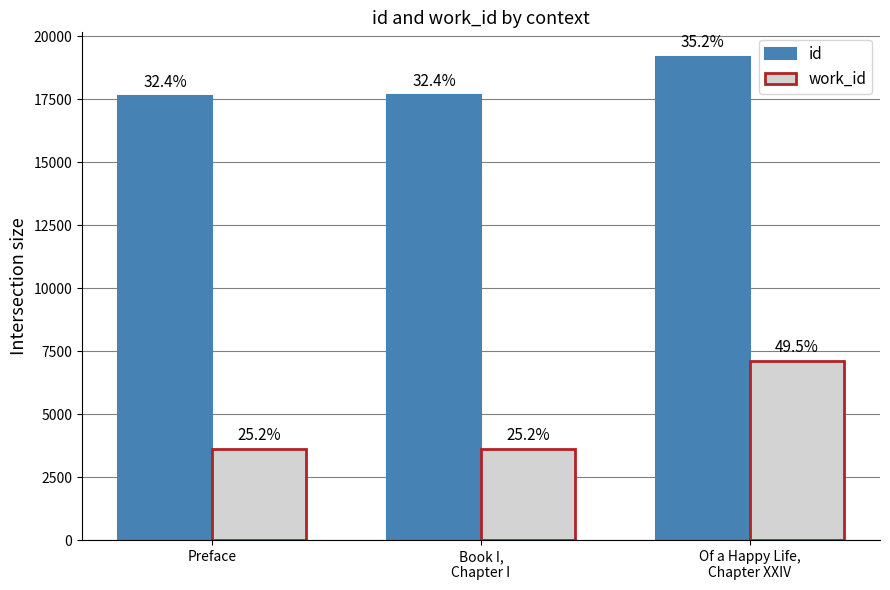

How many groups of bars are there?

3